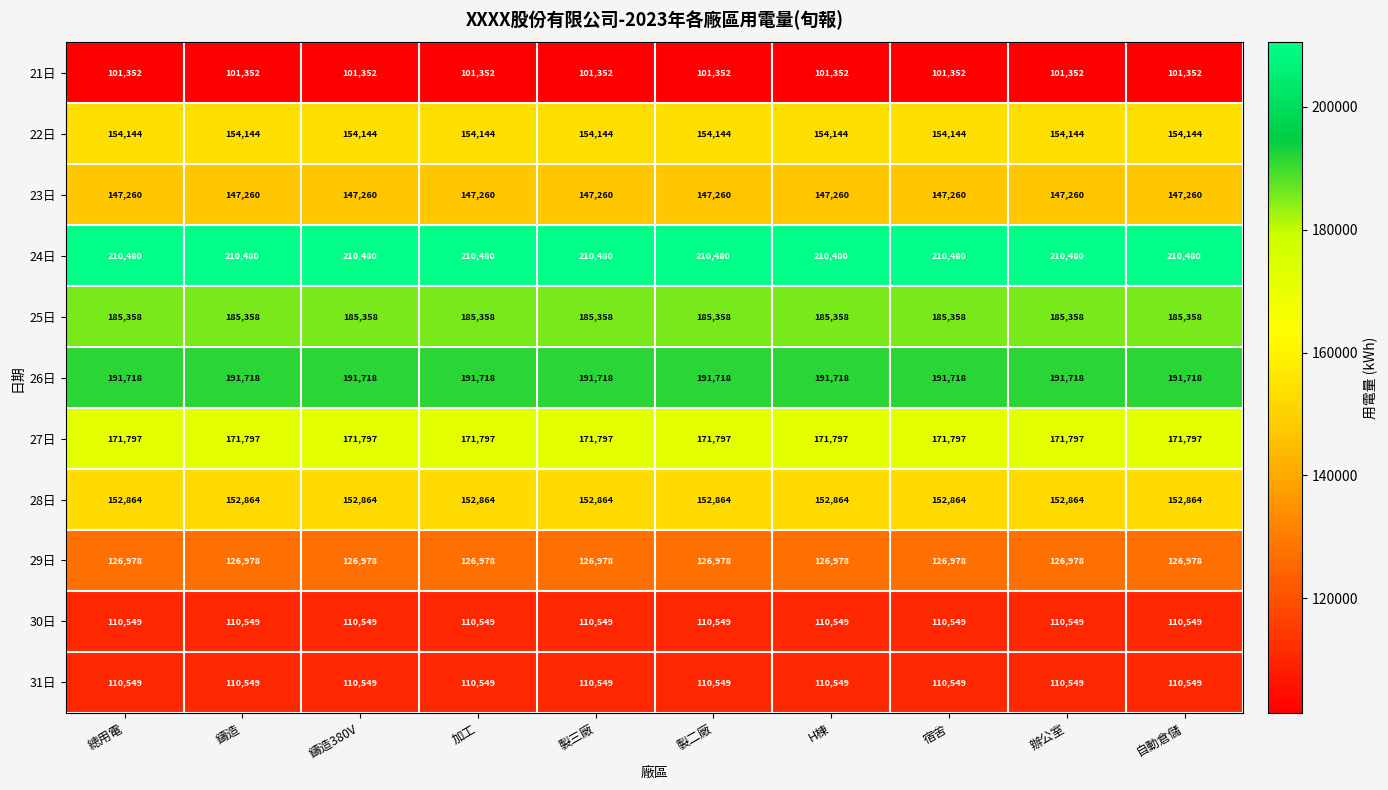

Which series has the largest total across all categories?

24日